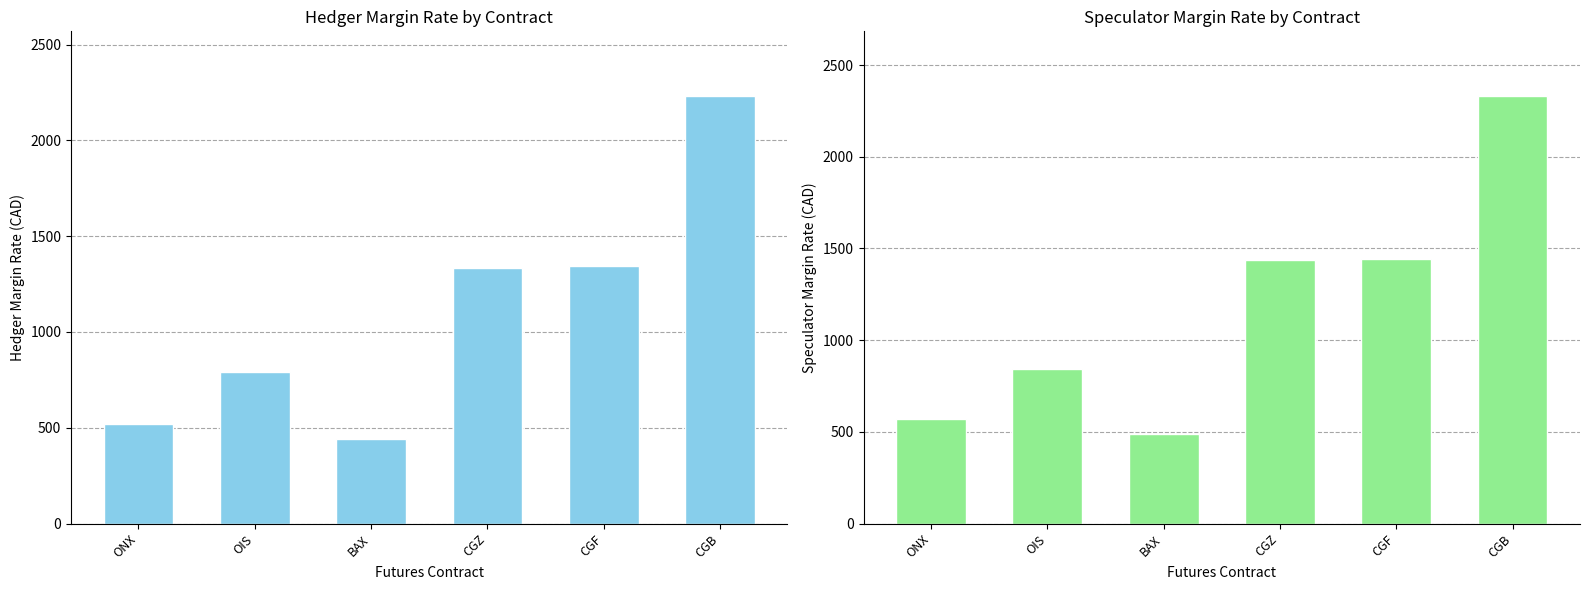

Between OIS and CGF, which is larger?

CGF